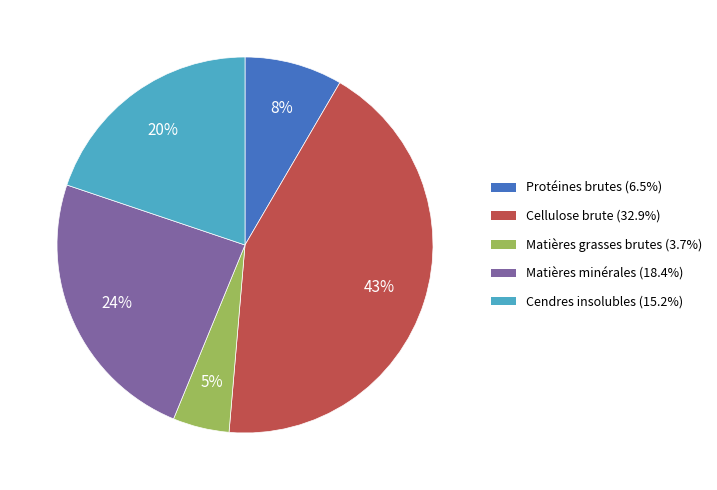

Is the sum of Matières minérales (18.4%) and Cellulose brute (32.9%) greater than half?

Yes